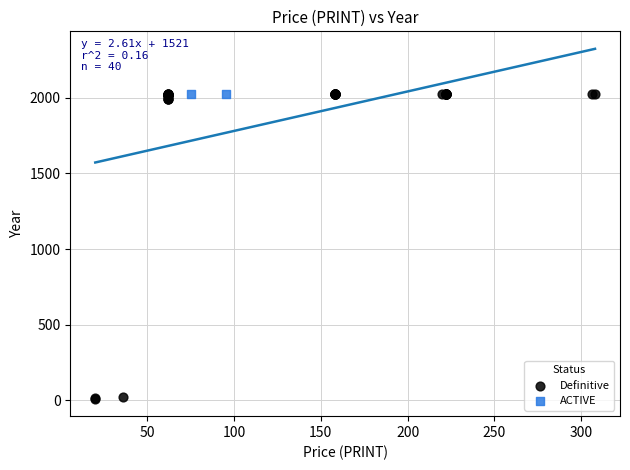

What are all the series names shown in the legend?

Definitive, ACTIVE